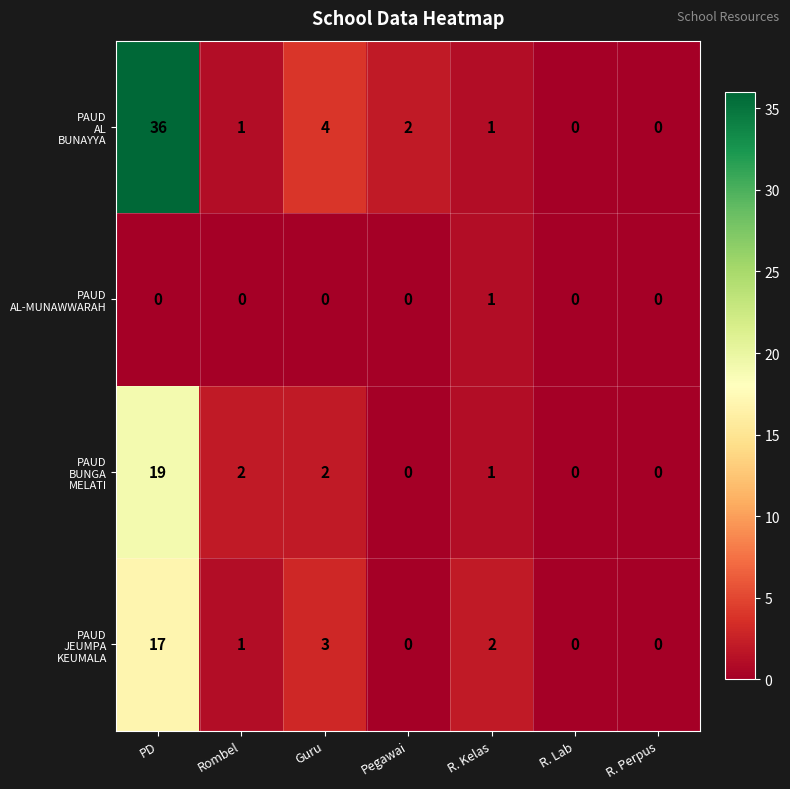

What is the difference between the highest and lowest values at PD?

36